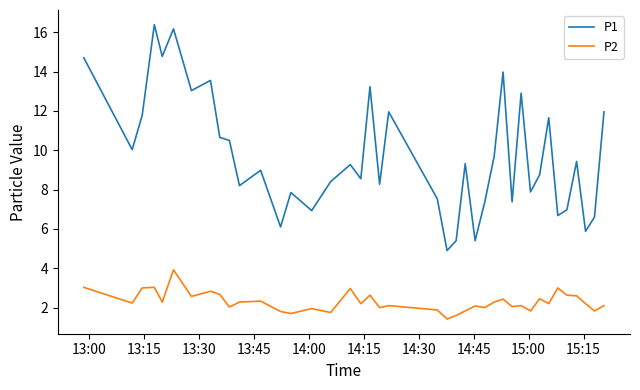

How many interior local valleys does the P1 series have?

14